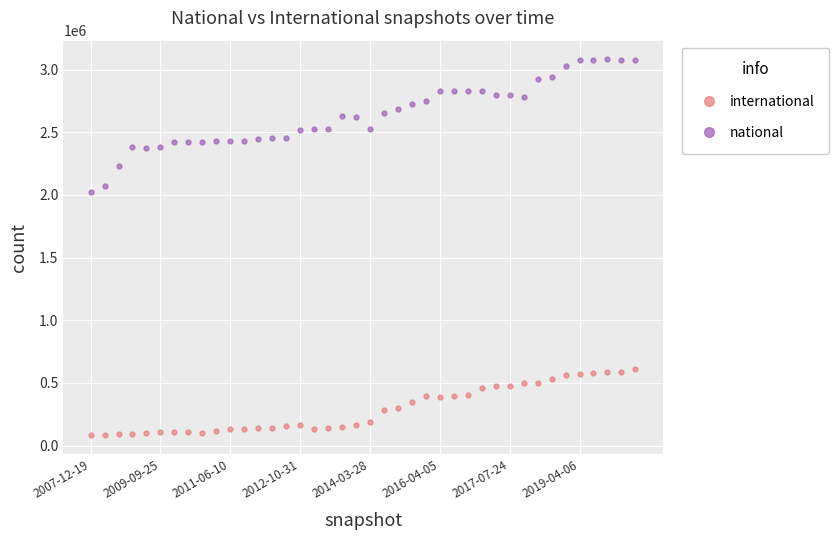

Rank the series by their maximum value, from lowest to highest.

international, national